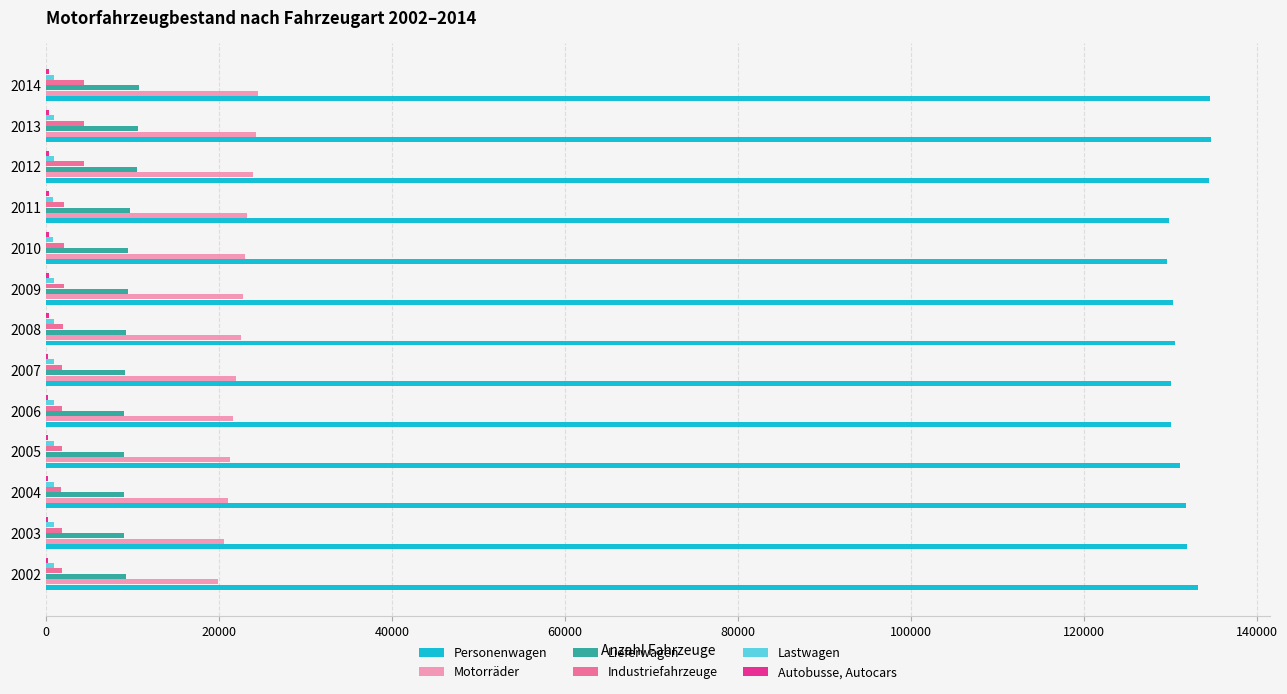

What is the greatest value displayed?

134772